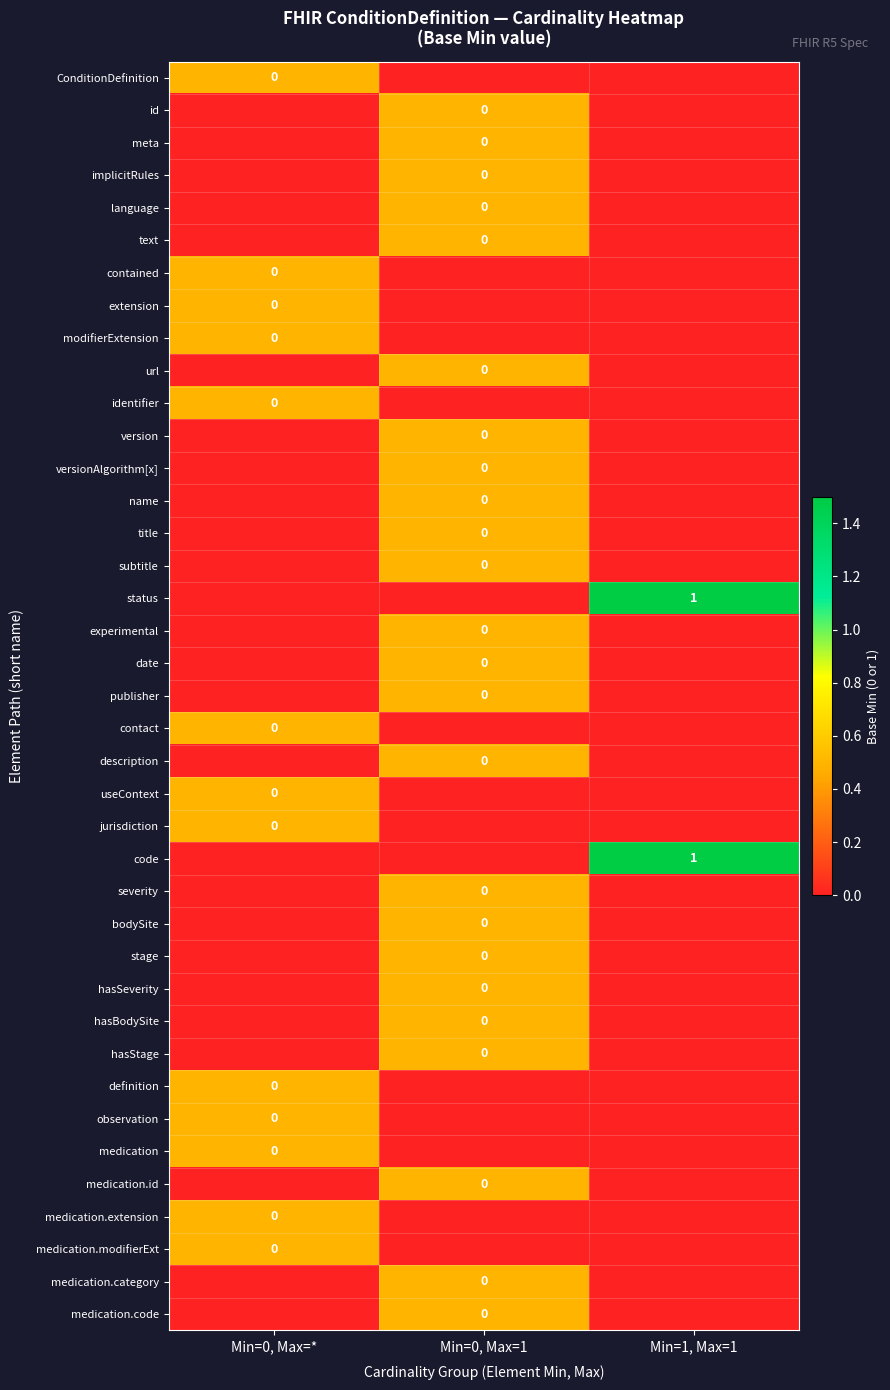

At which label is useContext closest to 0?

Min=0, Max=1